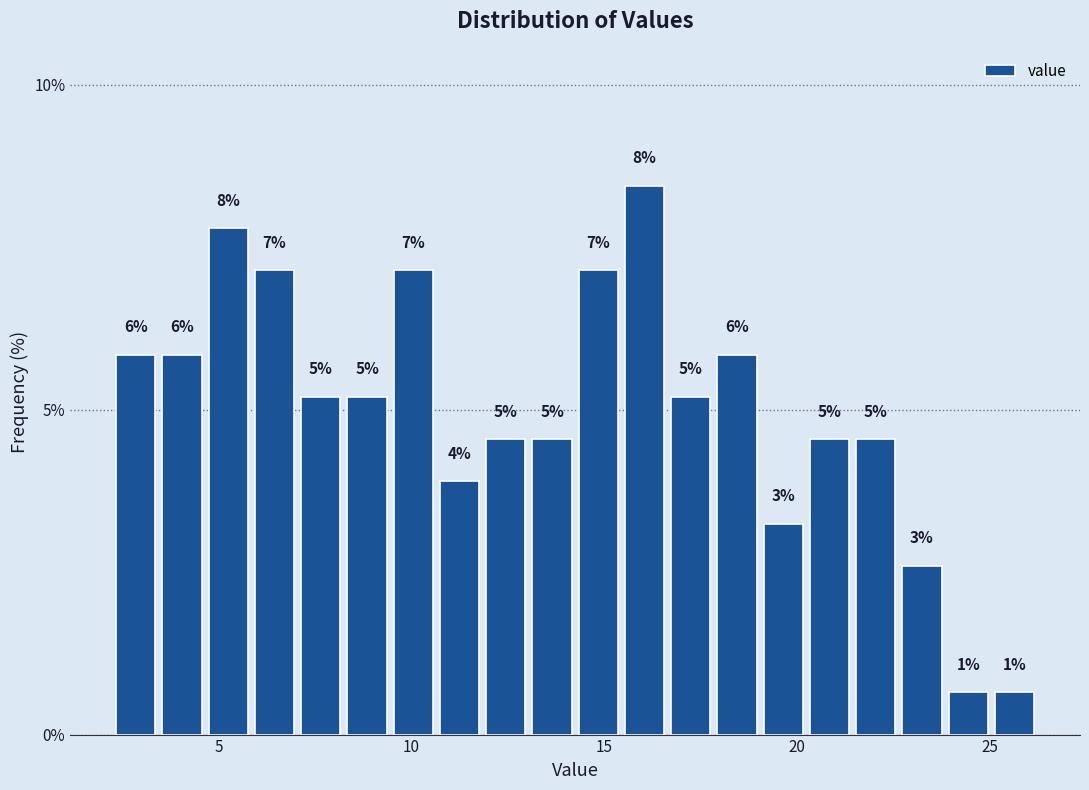

Read against the x-axis, roughly where is the centre of the tallest bar?

16.0